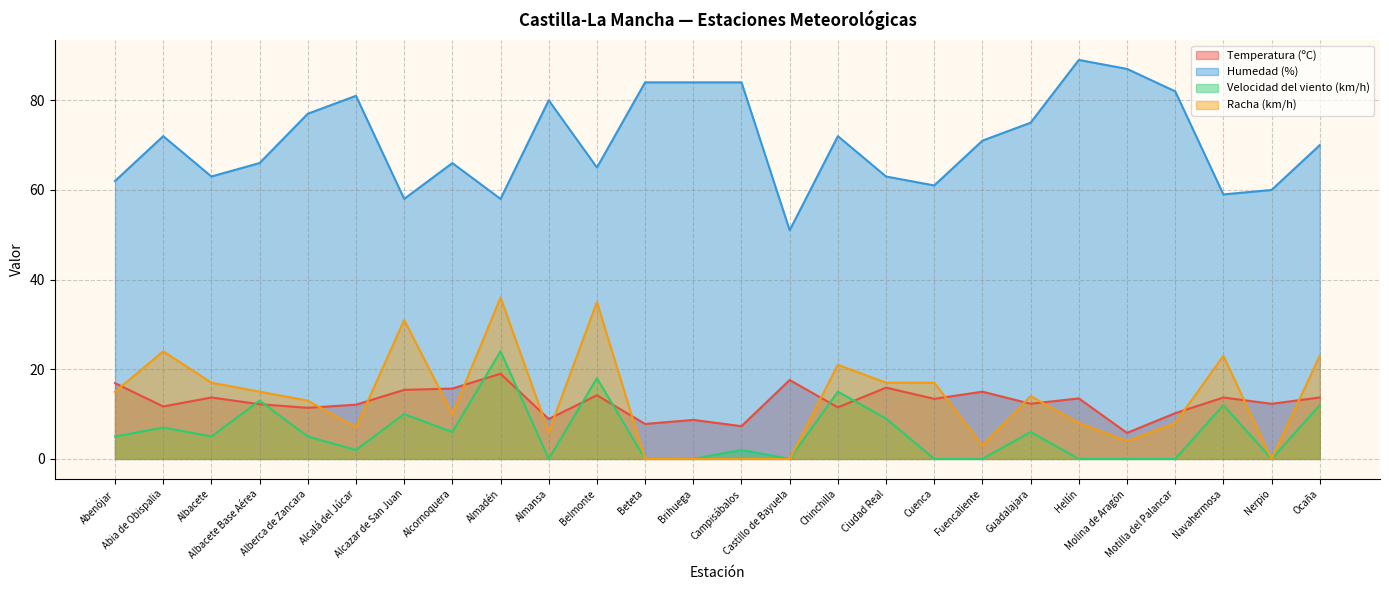

At which category does Velocidad del viento (km/h) reach its first local peak?

Abia de Obispalia